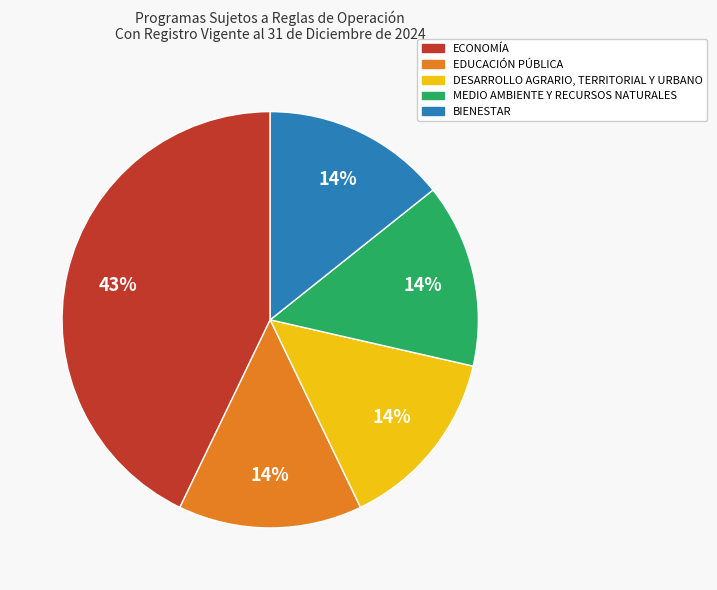

Does EDUCACIÓN PÚBLICA represent more than half of the total?

No